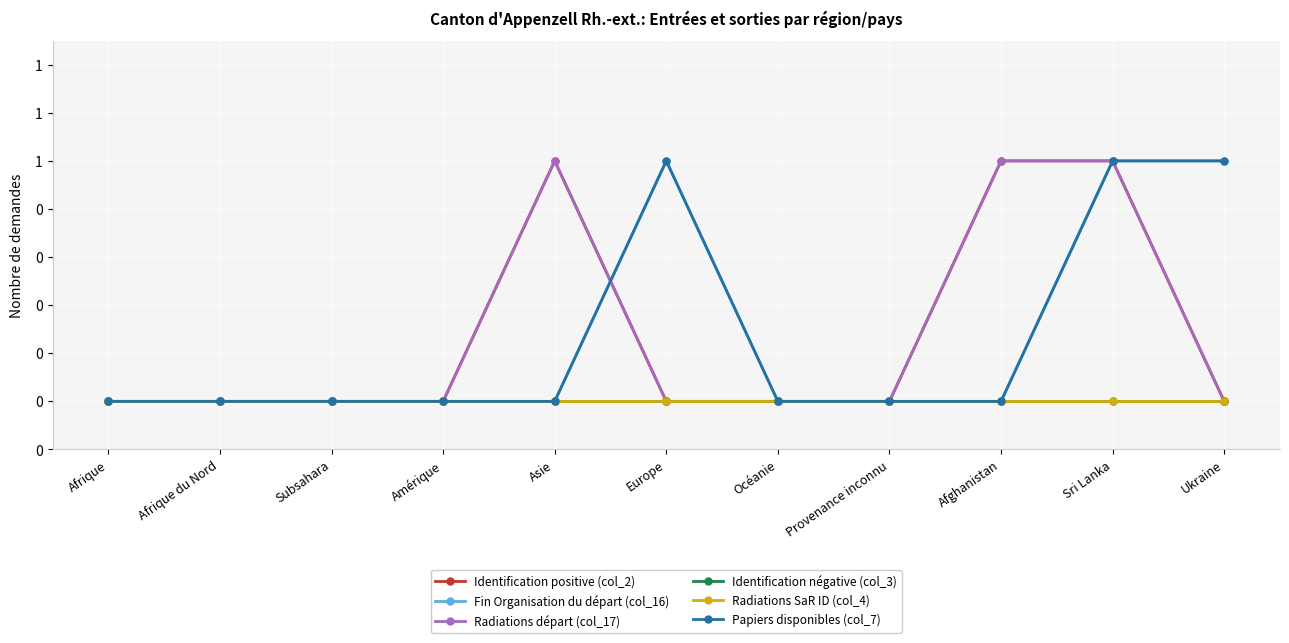

Where is Radiations SaR ID (col_4) nearest to the value 0?

Afrique